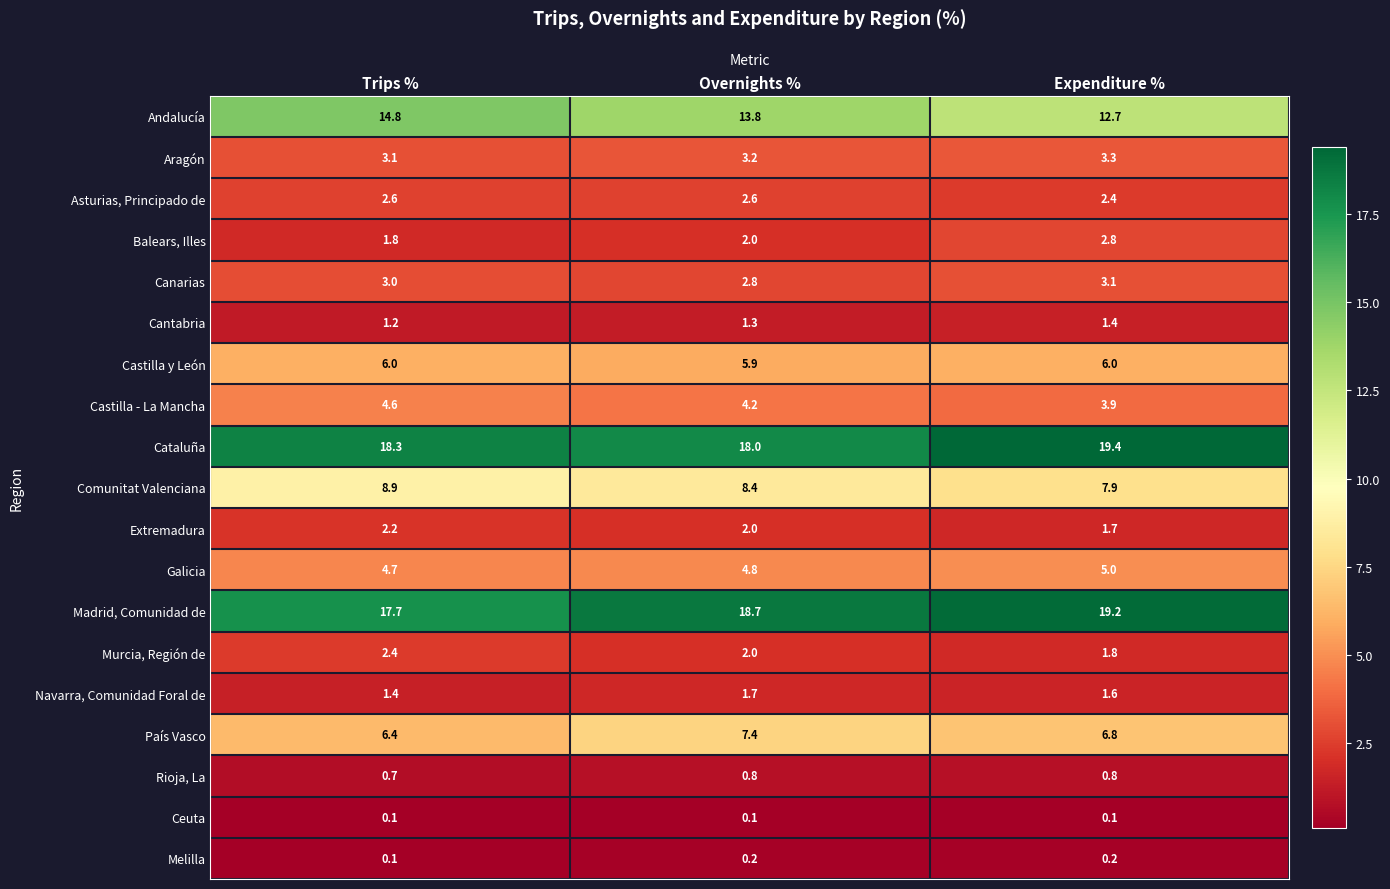

At Expenditure %, list the series in order from smallest to largest.

Ceuta, Melilla, Rioja, La, Cantabria, Navarra, Comunidad Foral de, Extremadura, Murcia, Región de, Asturias, Principado de, Balears, Illes, Canarias, Aragón, Castilla - La Mancha, Galicia, Castilla y León, País Vasco, Comunitat Valenciana, Andalucía, Madrid, Comunidad de, Cataluña